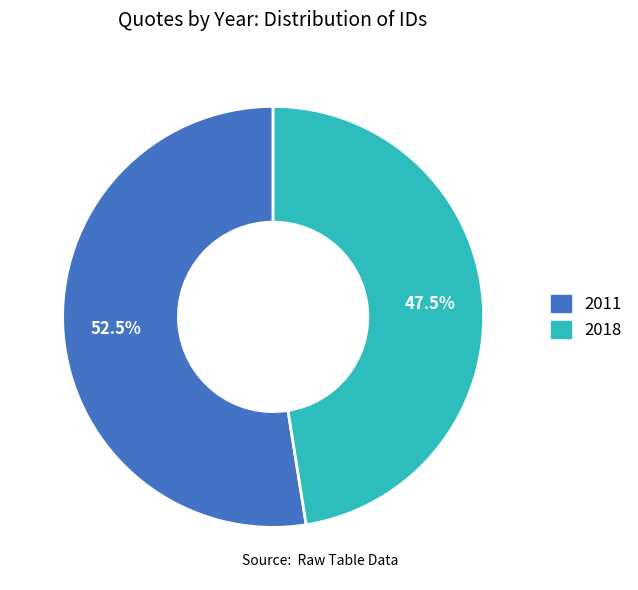

Between 2018 and 2011, which is larger?

2011